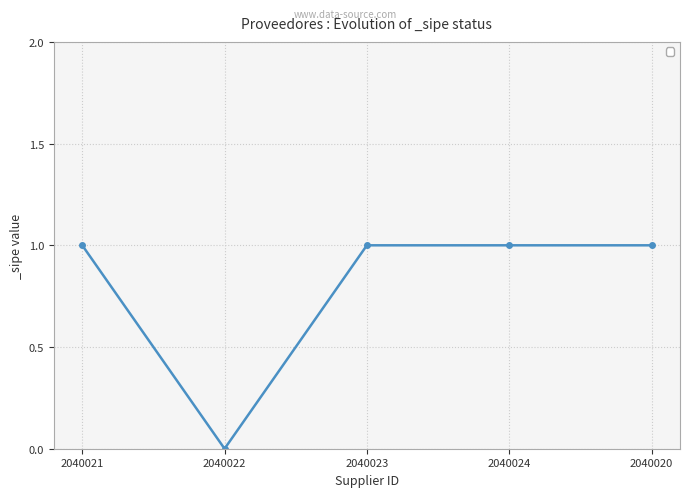

Reading left to right, list all the values displayed in this chart.

1	0	1	1	1